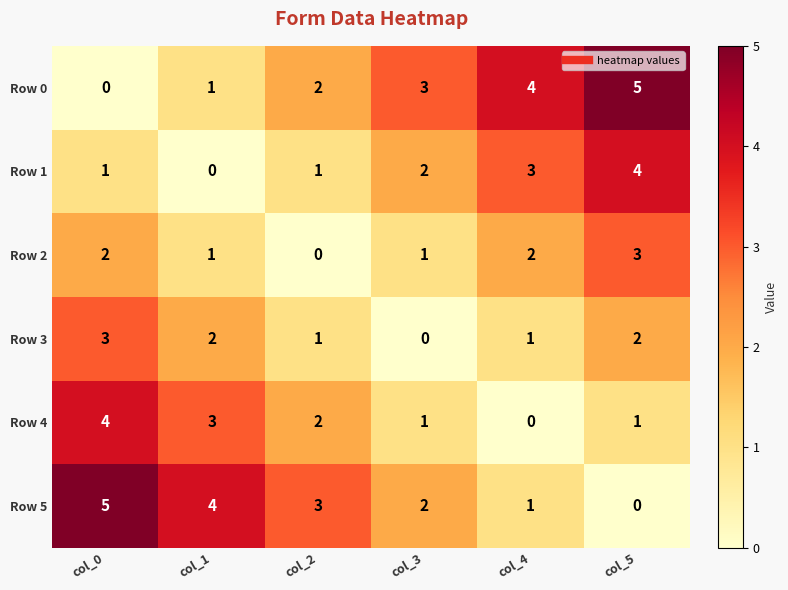

What is the spread (max minus min) of values at col_2?

3